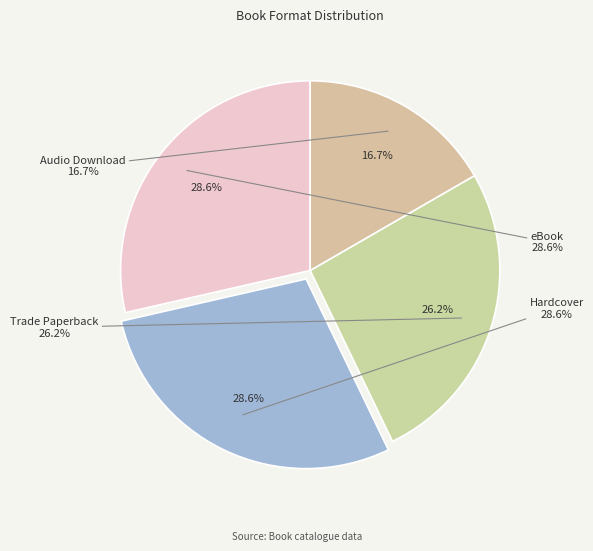

Is eBook the majority of the pie?

No